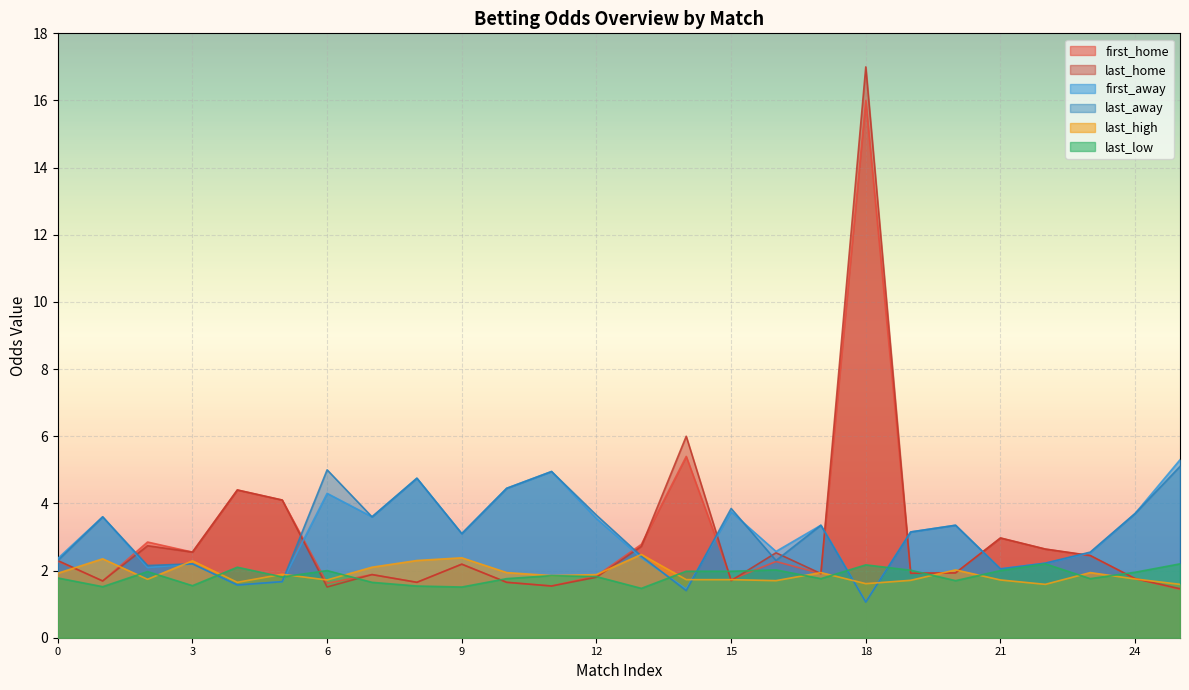

Does the chart display data point markers on the line(s)?

No